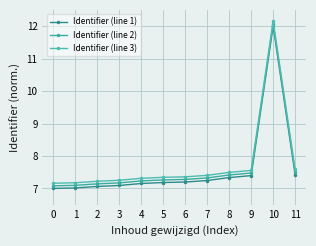

What is the maximum value shown in the chart?

12.2